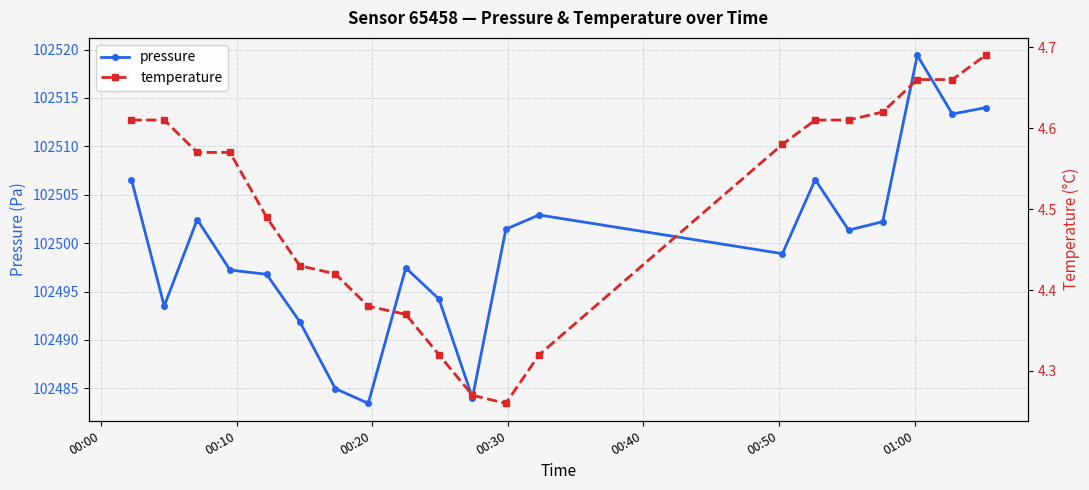

What is the value of the pressure point at the 1st from the left?

102506.6